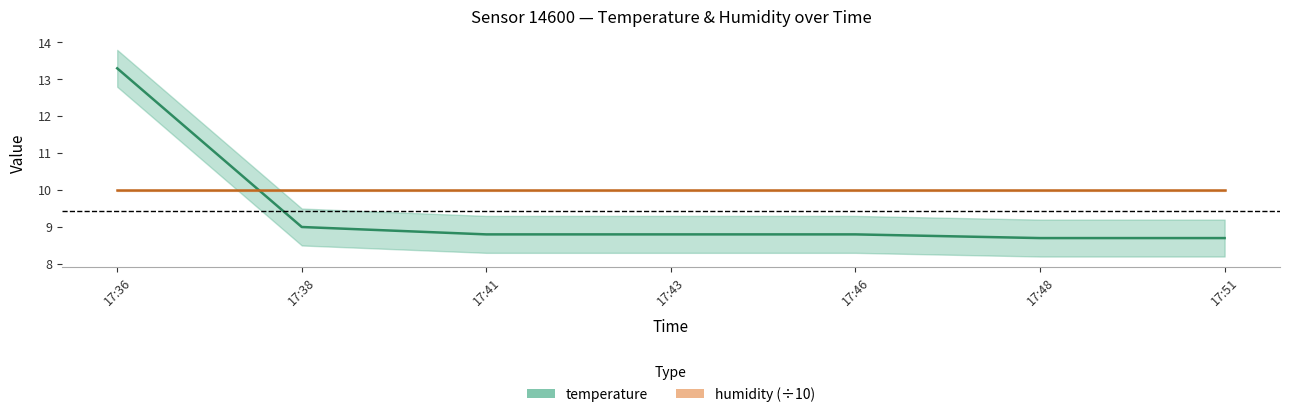

The value at 17:46 is 8.8. True or false?

True